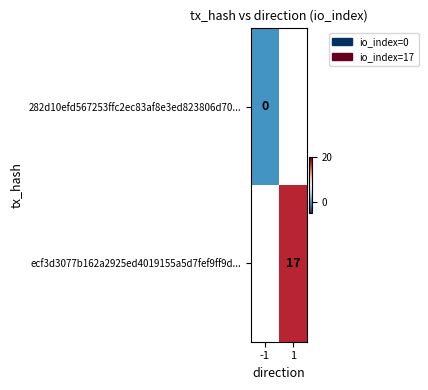

The value of ecf3d3077b162a2925ed4019155a5d7fef9ff9d... at 1 is 30. True or false?

False